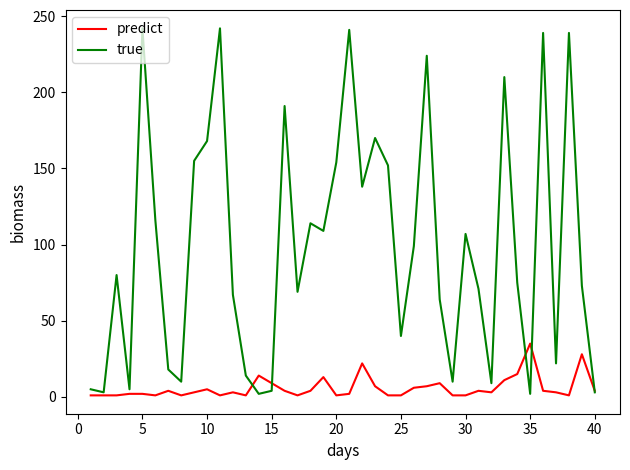

List the series in order of their overall mean, highest first.

true, predict